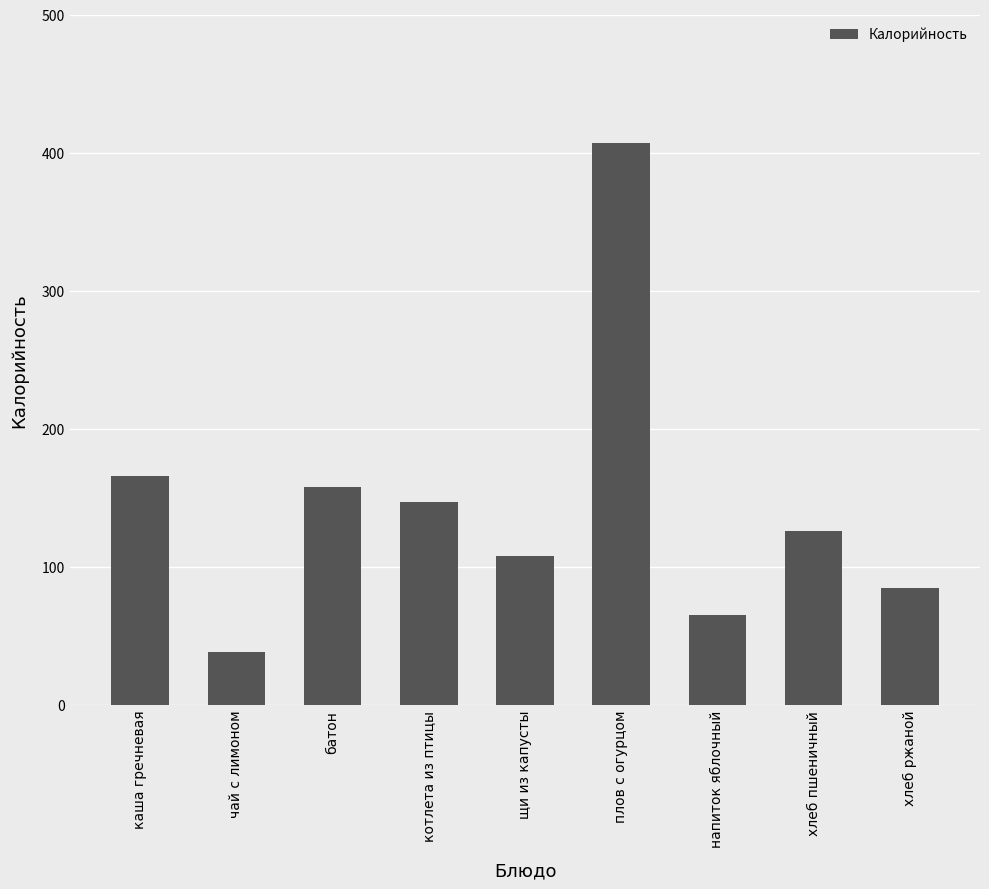

How many distinct data groups are displayed?

1